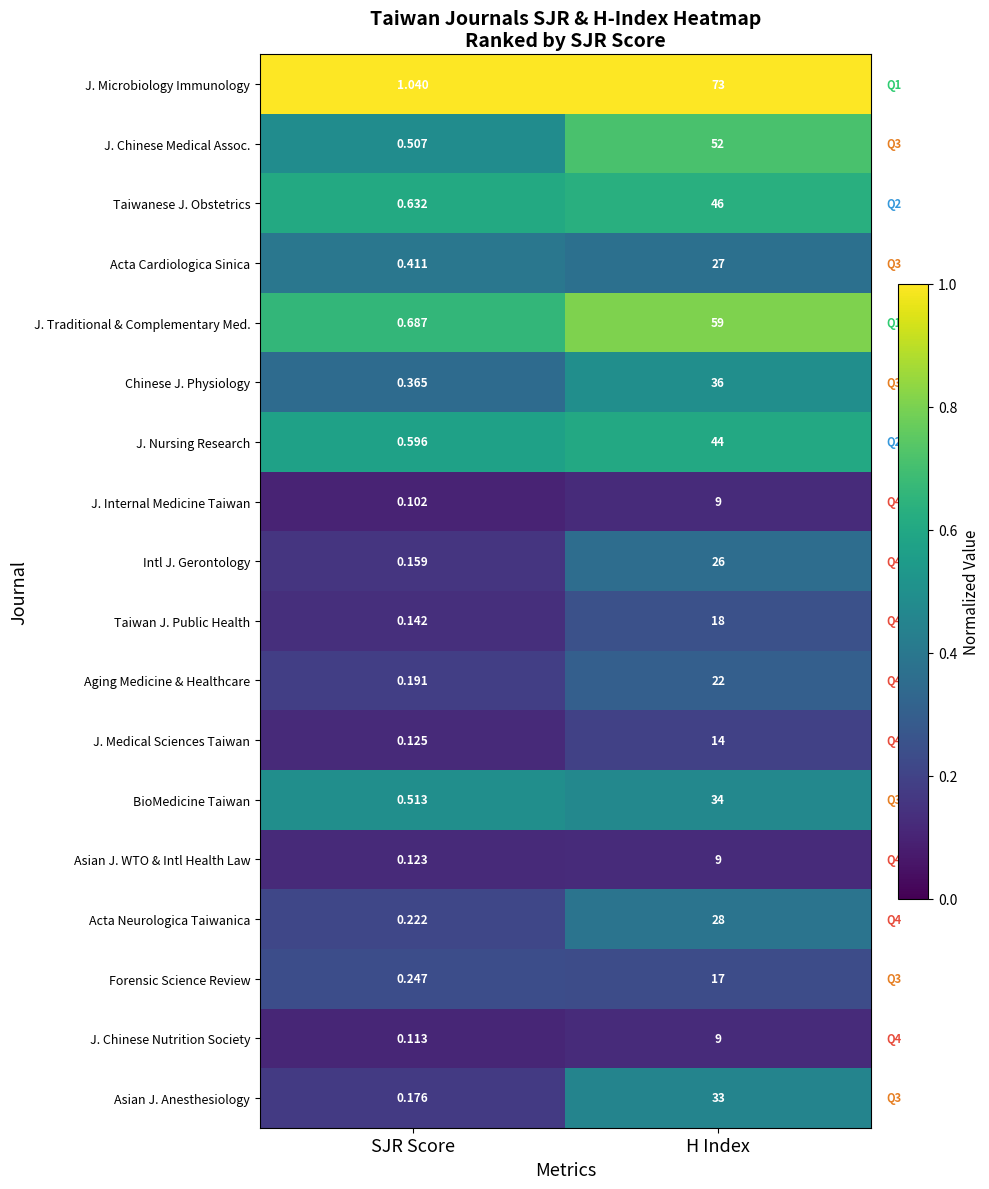

Which category has the lowest value across all series?

SJR Score